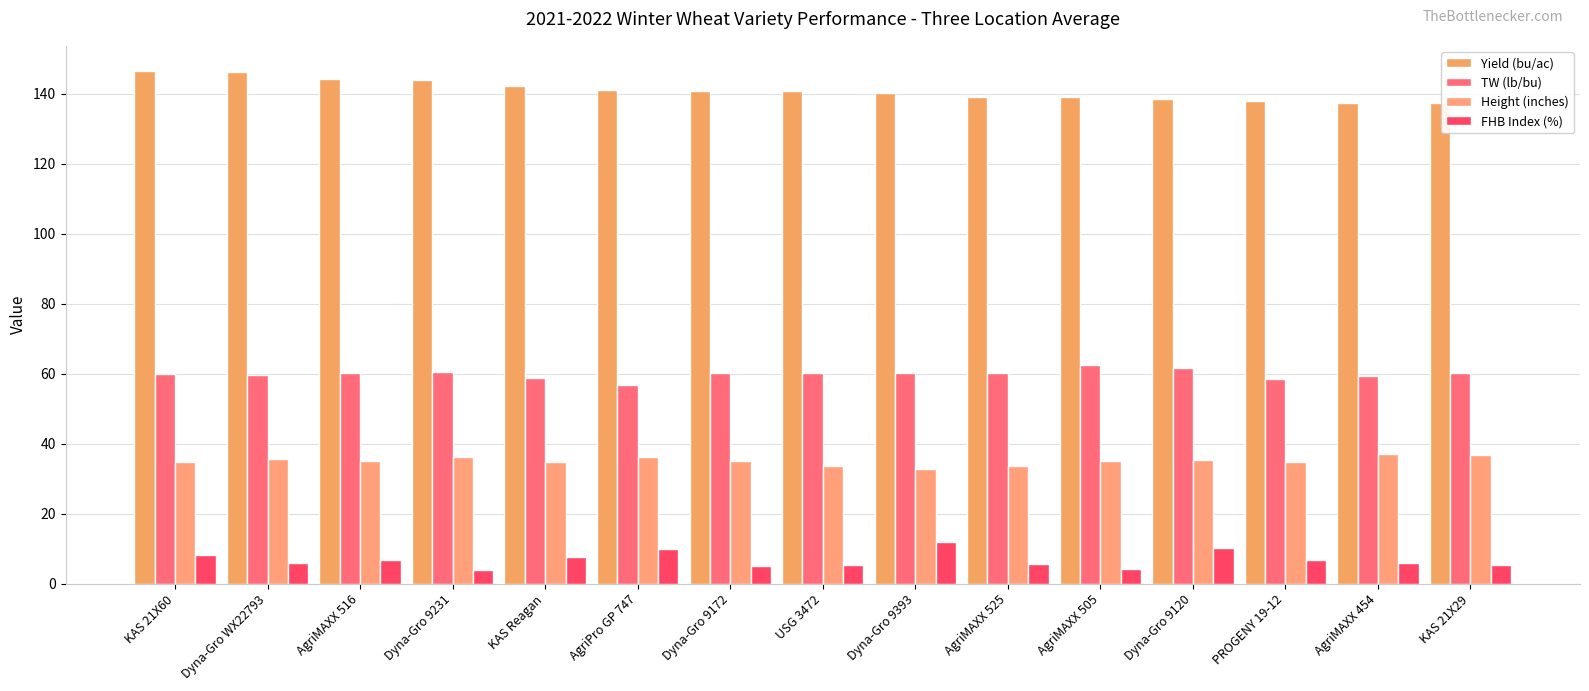

List the series in order of their peak value, lowest first.

FHB Index (%), Height (inches), TW (lb/bu), Yield (bu/ac)